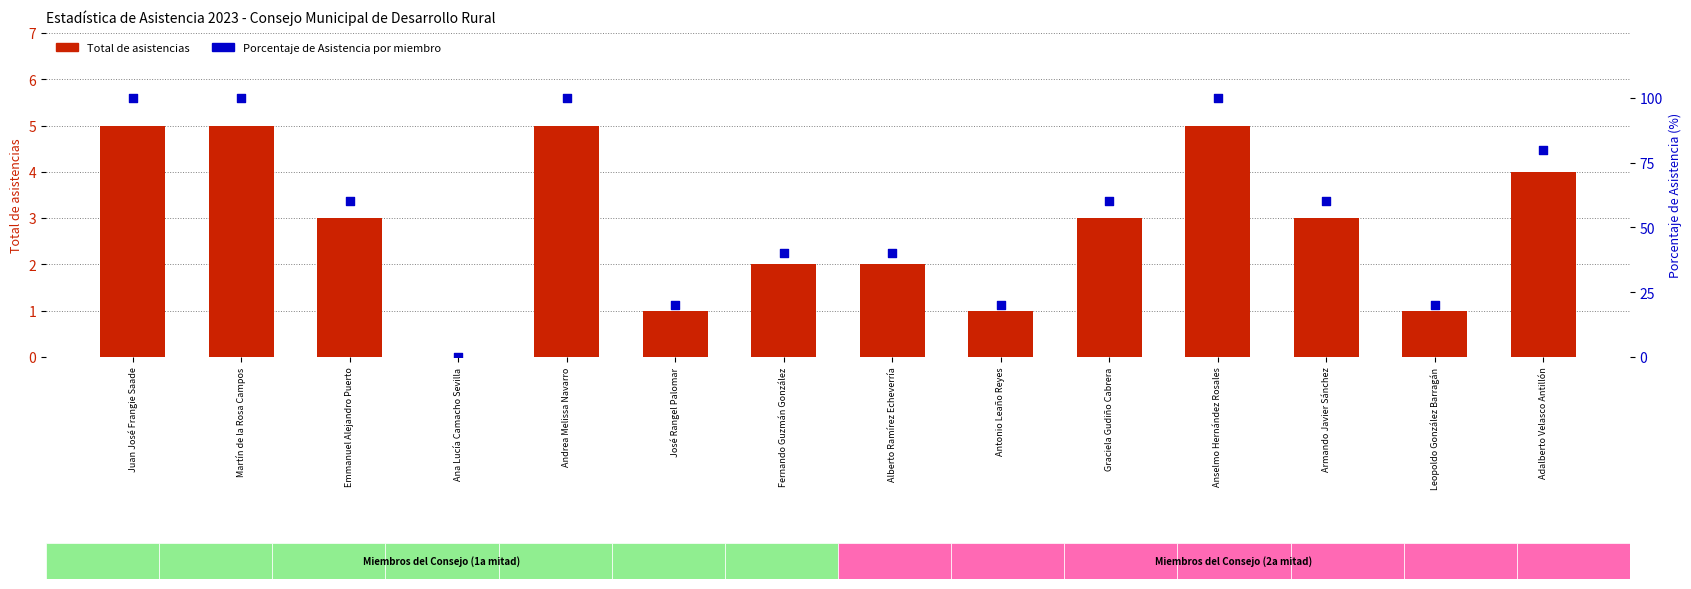

Is the value of Porcentaje de Asistencia at Graciela Gudiño Cabrera greater than the value of Total de asistencias at Juan José Frangie Saade?

Yes